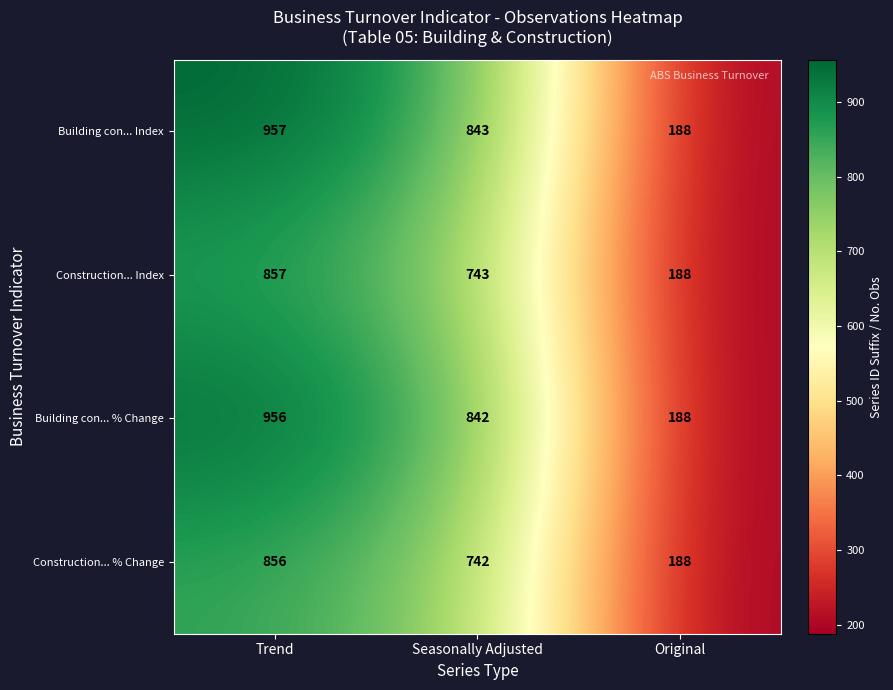

Reading left to right, what are all the values shown in this chart?

Building con... Index: 957	843	188
Construction... Index: 857	743	188
Building con... % Change: 956	842	188
Construction... % Change: 856	742	188